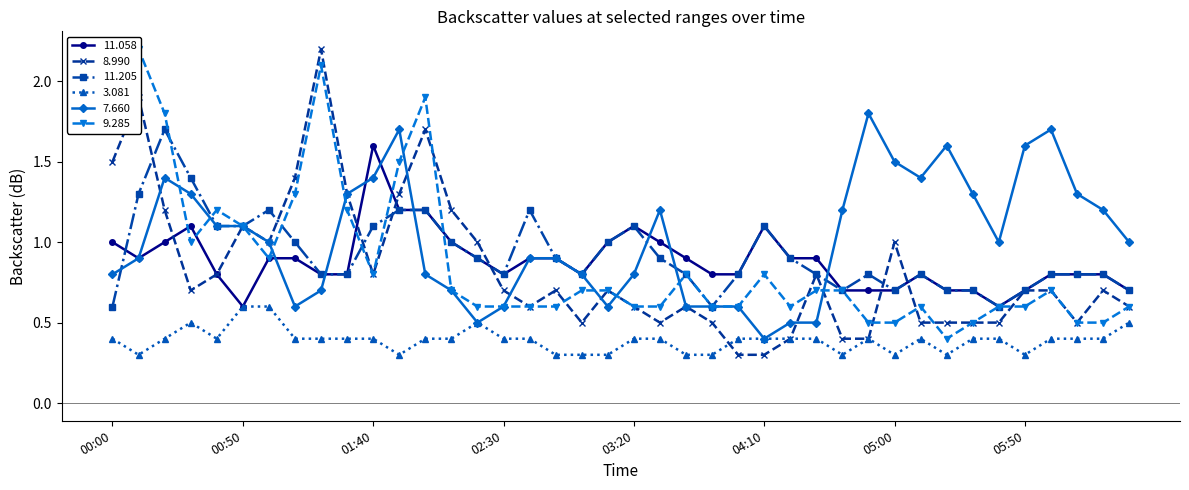

What is the maximum value for 7.660?

1.8